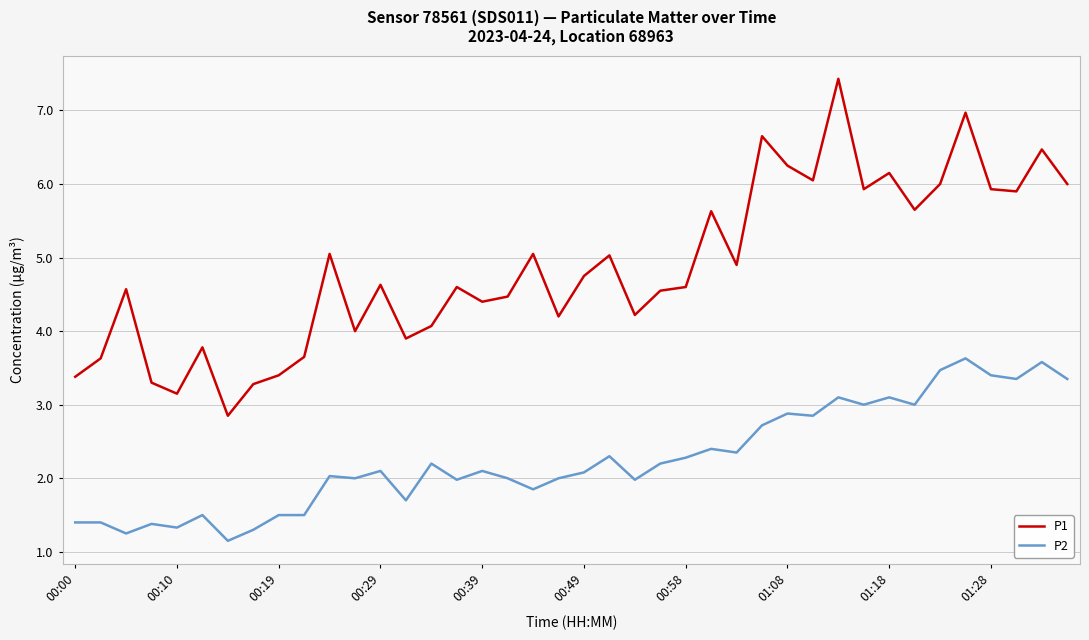

Rank the series by their maximum value, from lowest to highest.

P2, P1